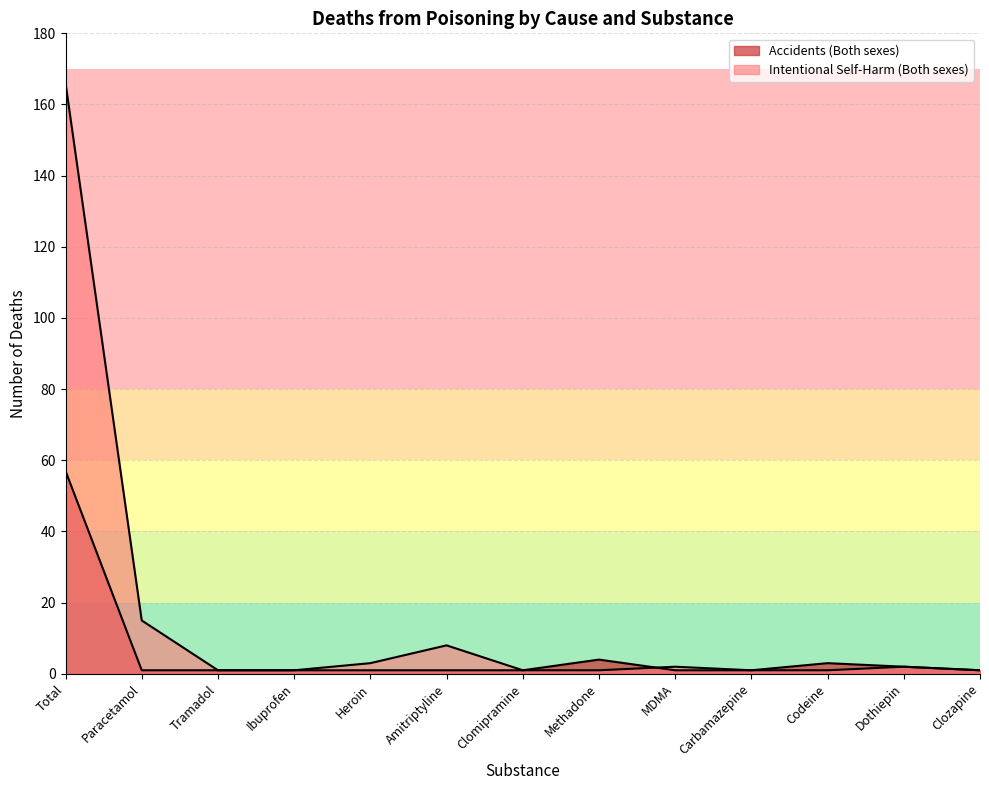

In Accidents (Both sexes), how many points are higher than both neighbors (excluding endpoints)?

2